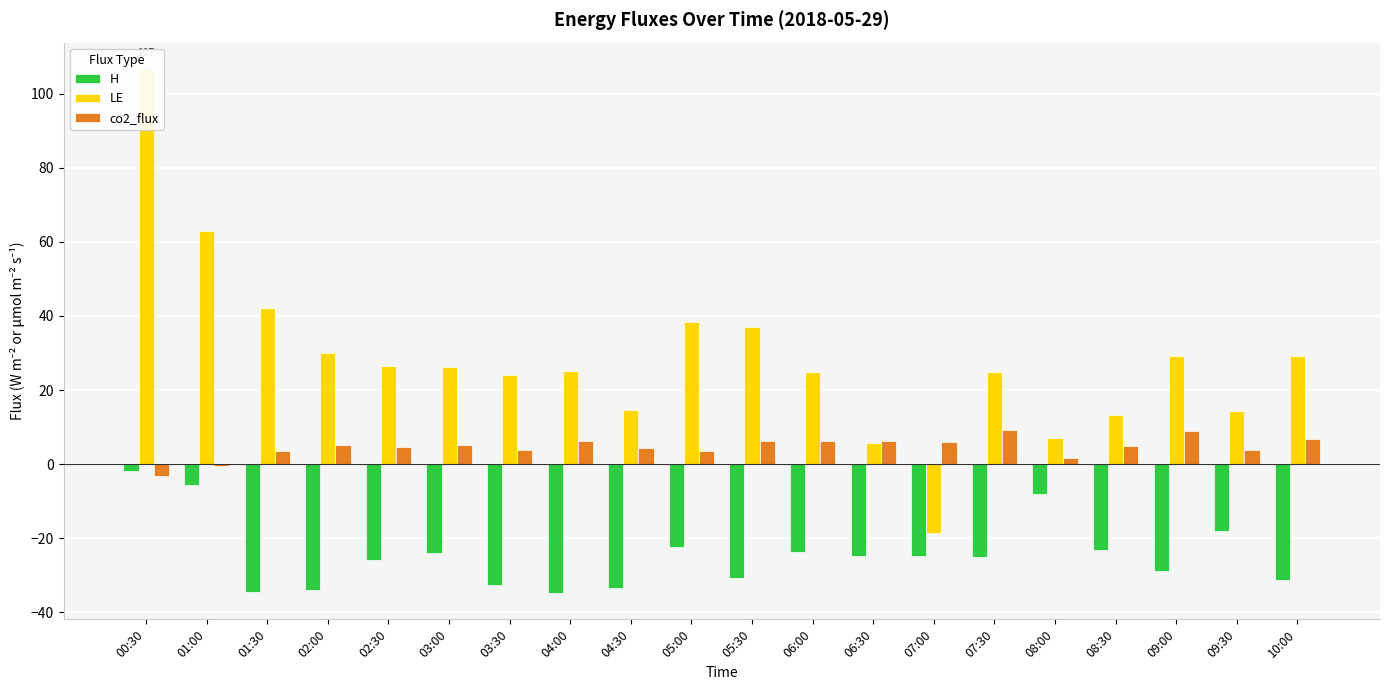

Where does the LE series first go above 26?

00:30